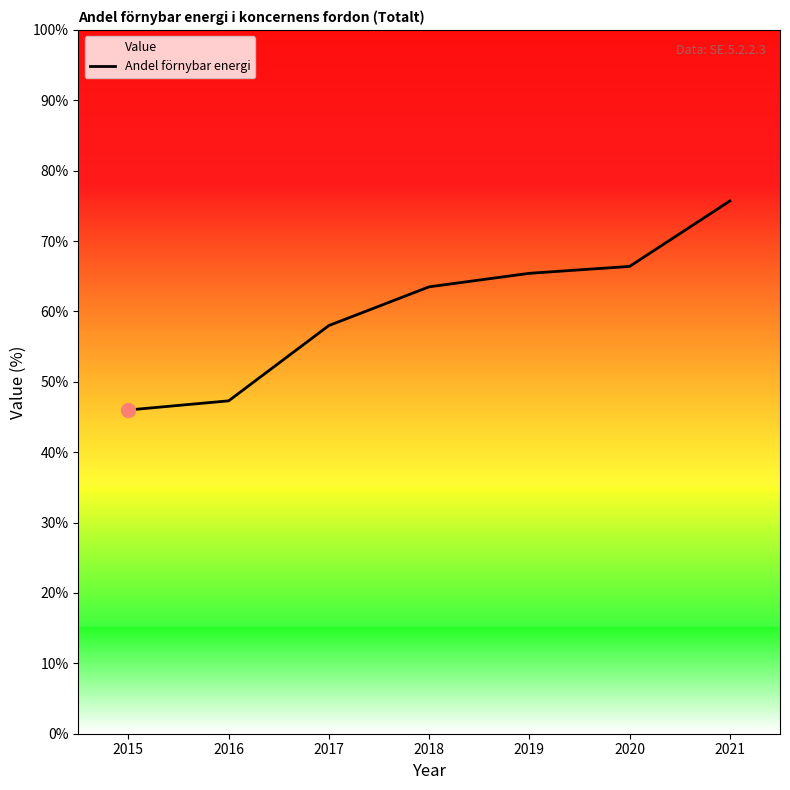

Does the chart have visible grid lines?

No